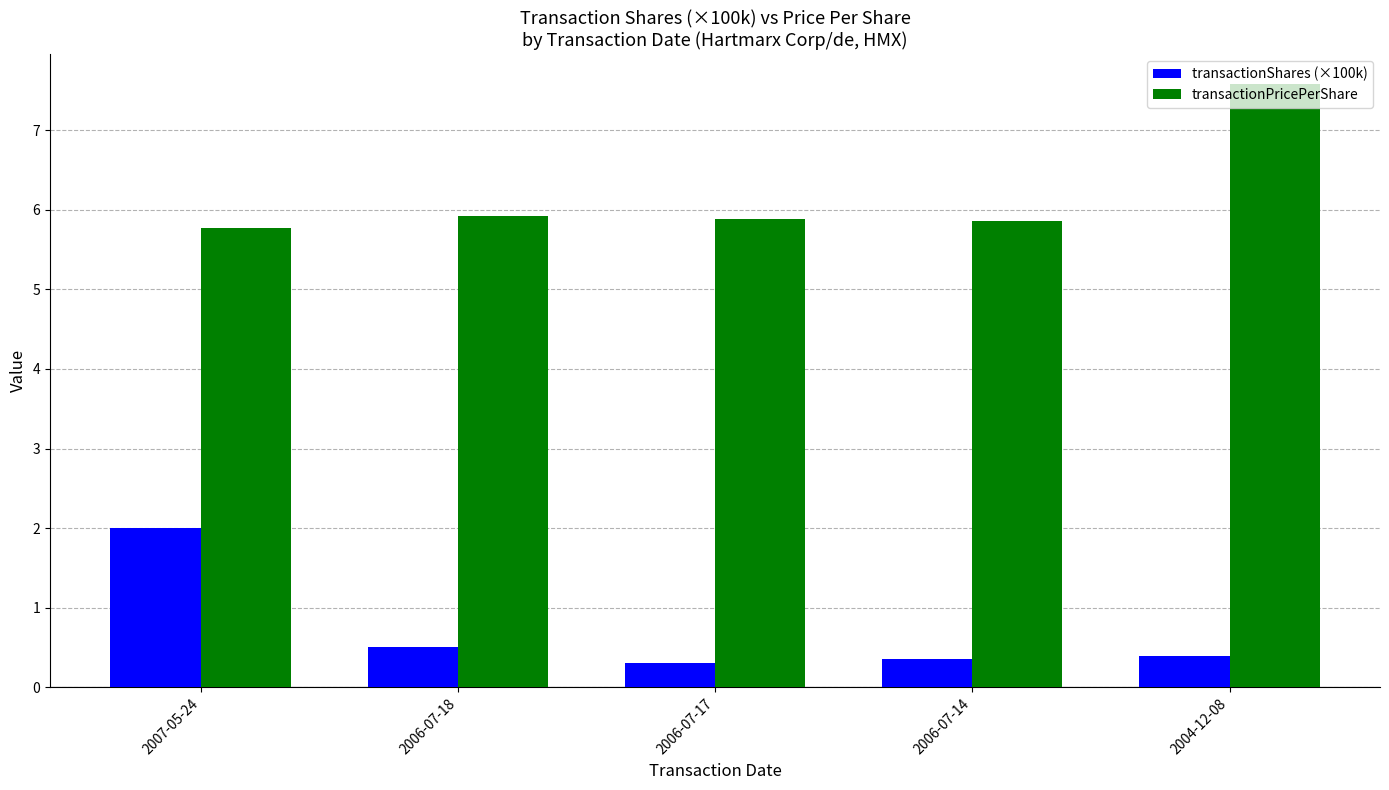

What is the label of the 2nd bar from the right?

2006-07-14